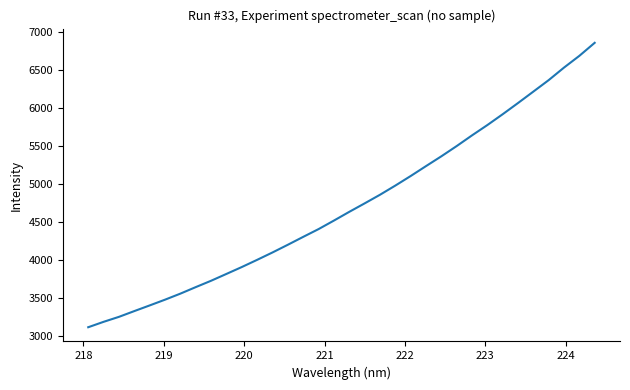

What is the difference between the maximum and minimum values?

3745.6